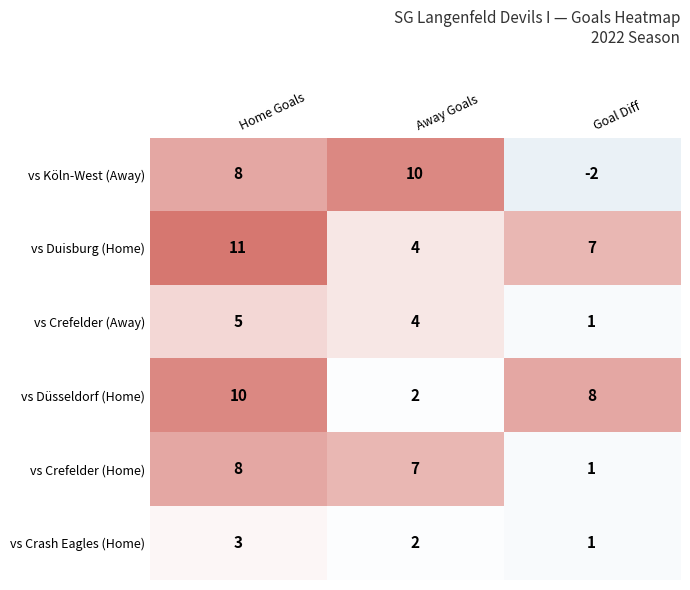

Is it true that vs Köln-West (Away) equals 4 at Away Goals?

False